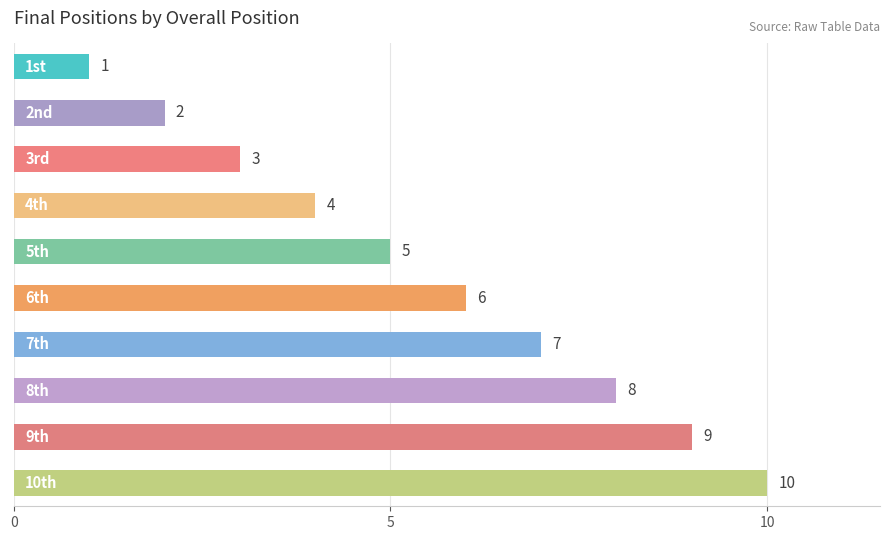

Count the values in the range 3 to 8.

6